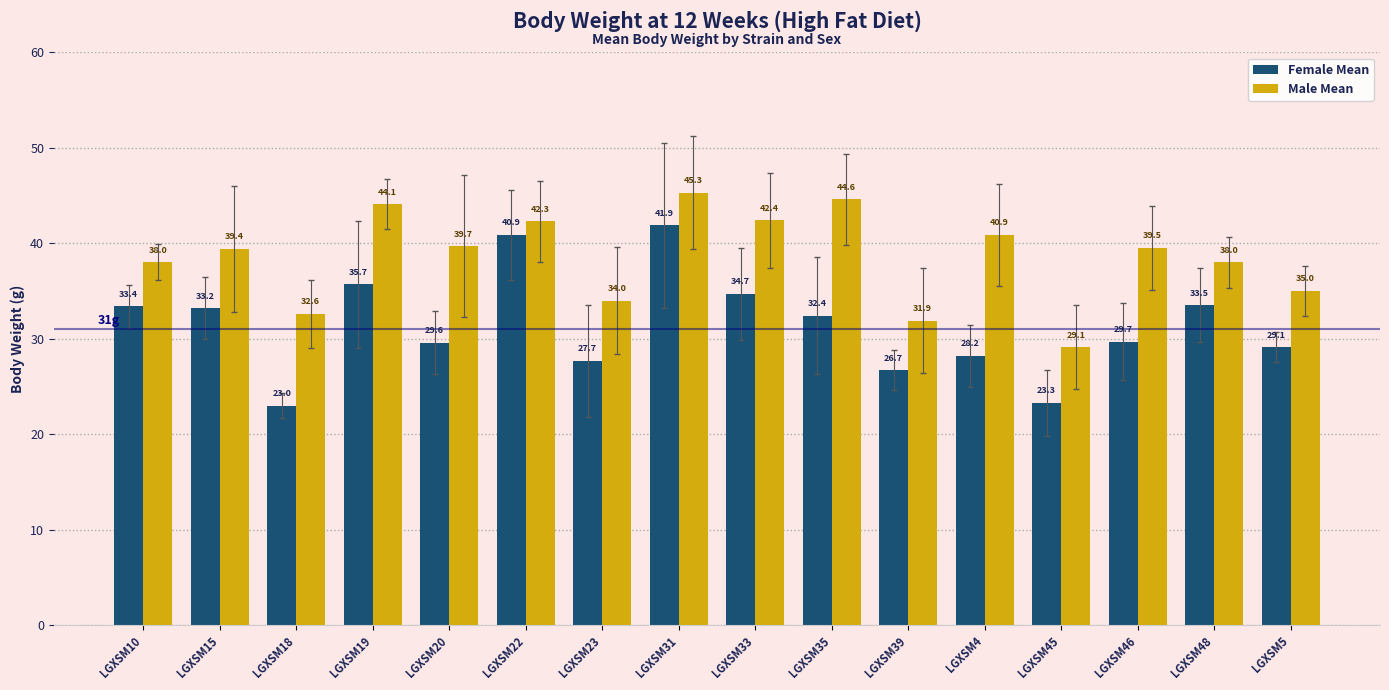

What is the sum of the Female Mean values at LGXSM4 and LGXSM35?

60.6